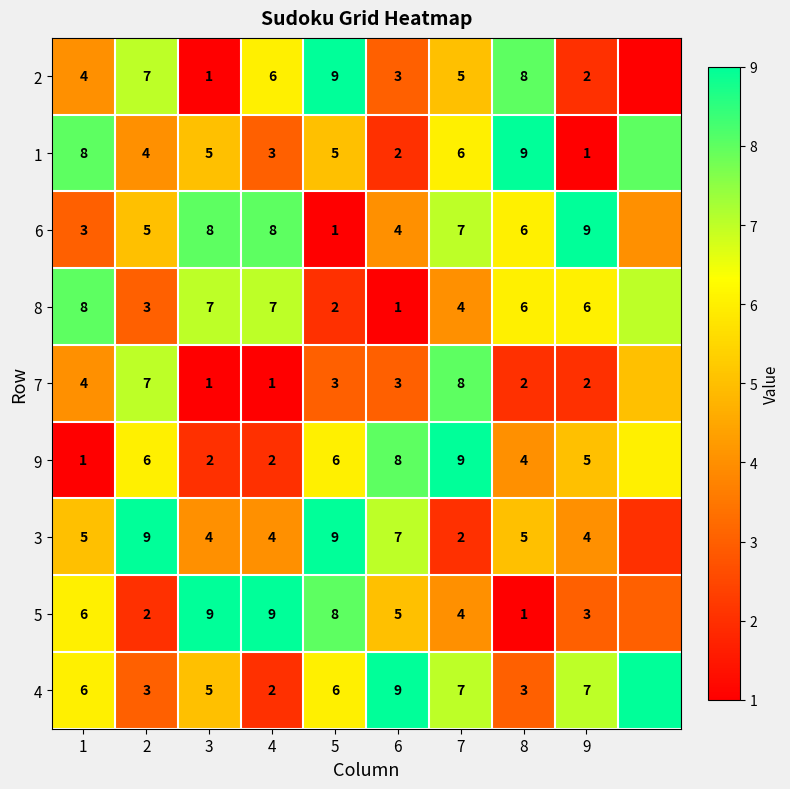

What is the difference between the highest and lowest values at 7?

7